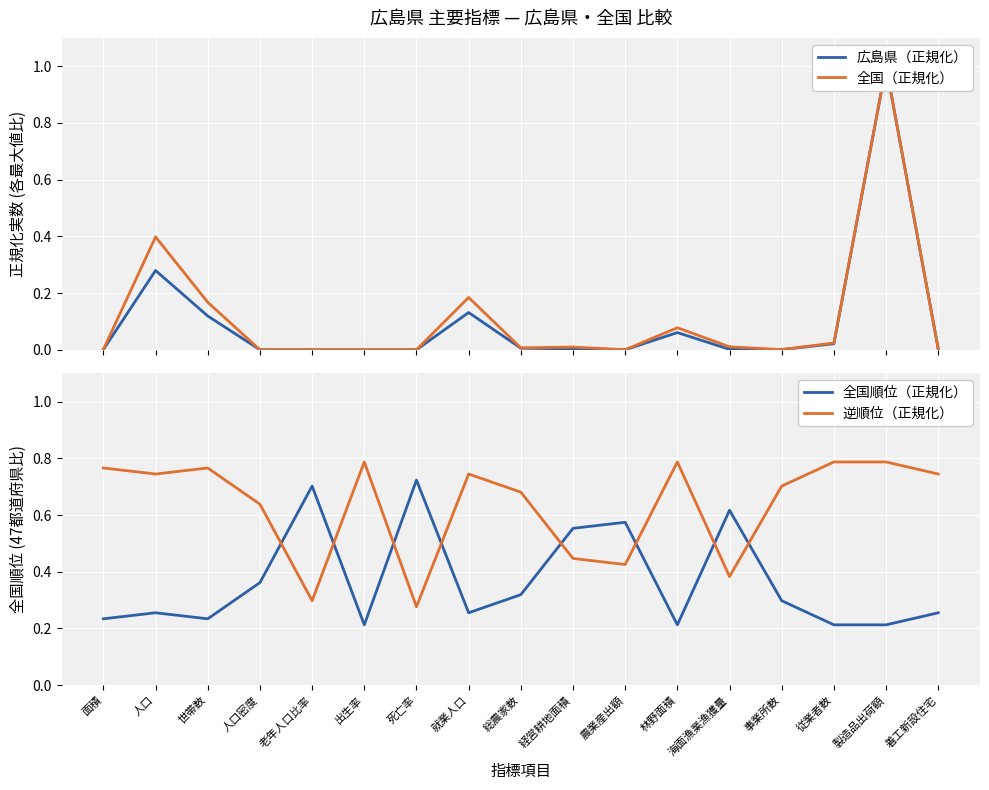

Which label corresponds to the smallest value in the chart?

出生率